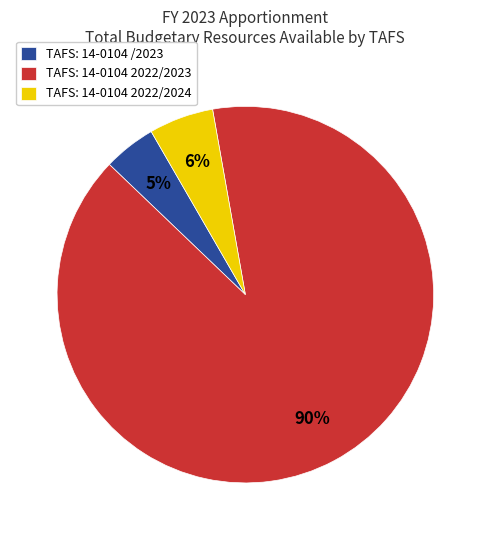

What percentage is the TAFS: 14-0104 /2023 slice, to the nearest percent?

5%